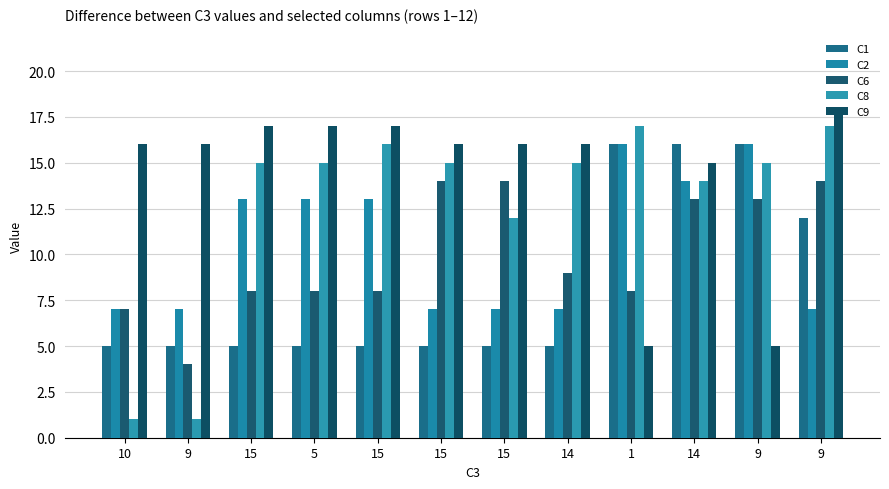

What are all the series names shown in the legend?

C1, C2, C6, C8, C9